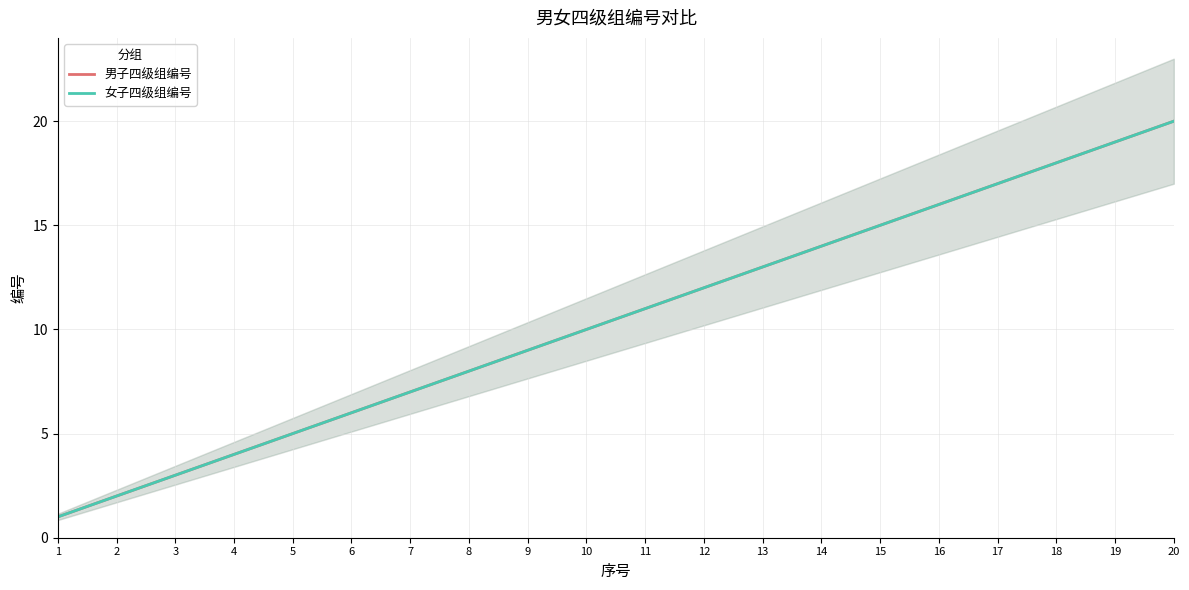

What is the lowest value of the 女子四级组编号 series?

1